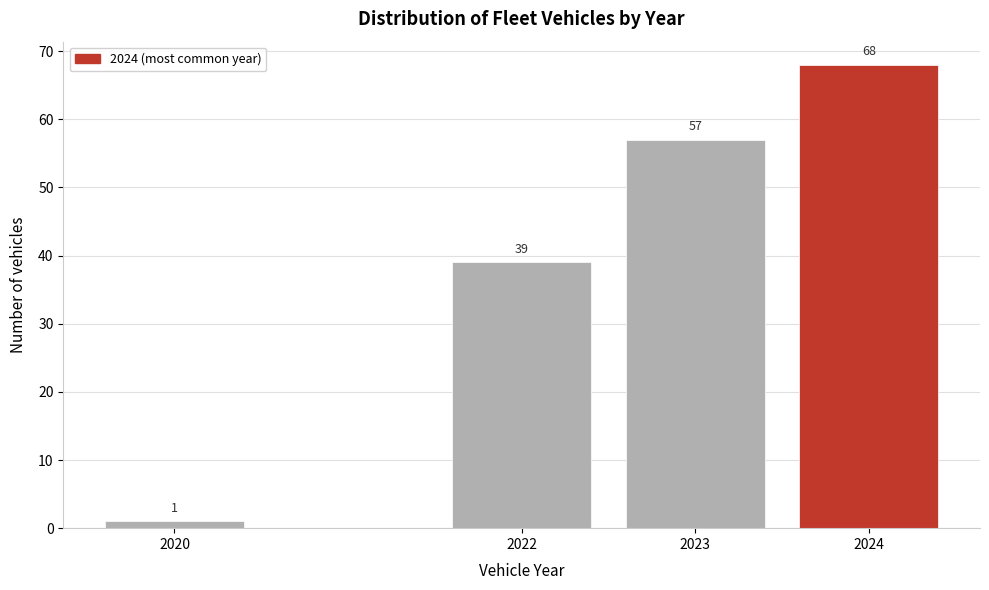

Reading left to right, transcribe all the data shown in this chart.

1	39	57	68